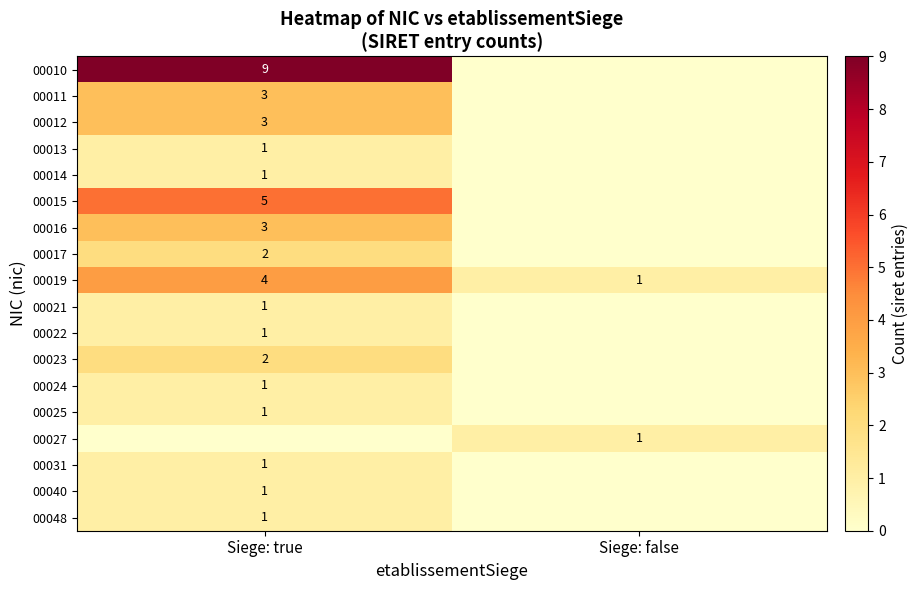

True or false: 00048 has a value of 0 at Siege: true.

False